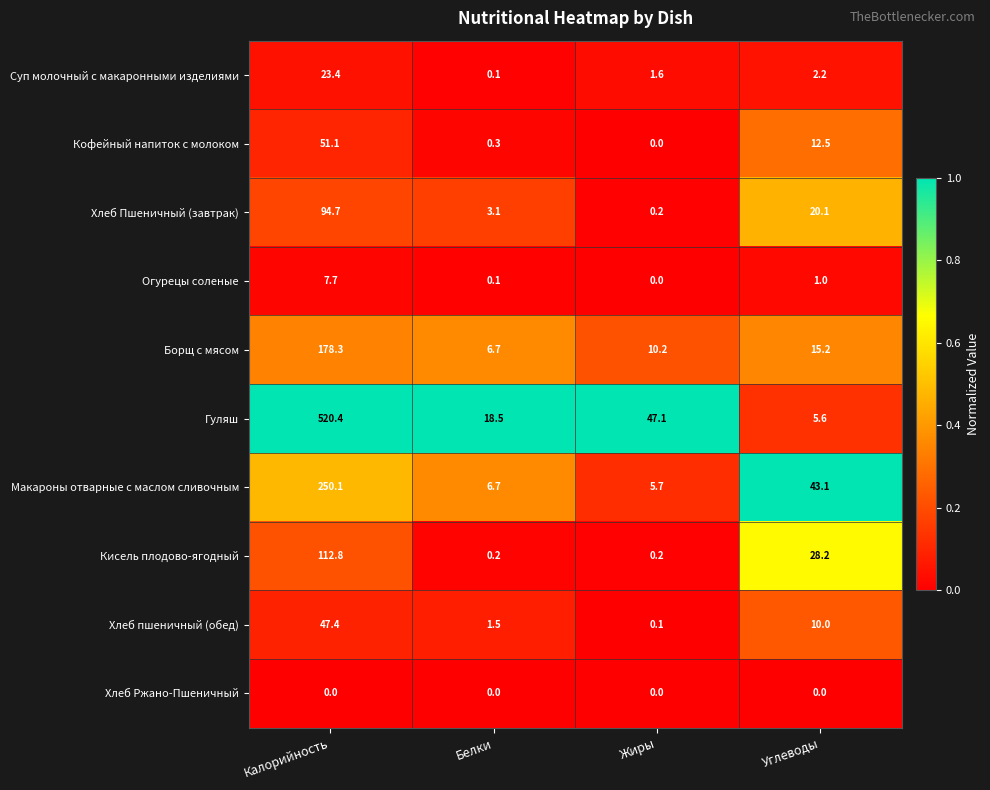

The Суп молочный с макаронными изделиями series shows 0.1 at Белки. True or false?

True